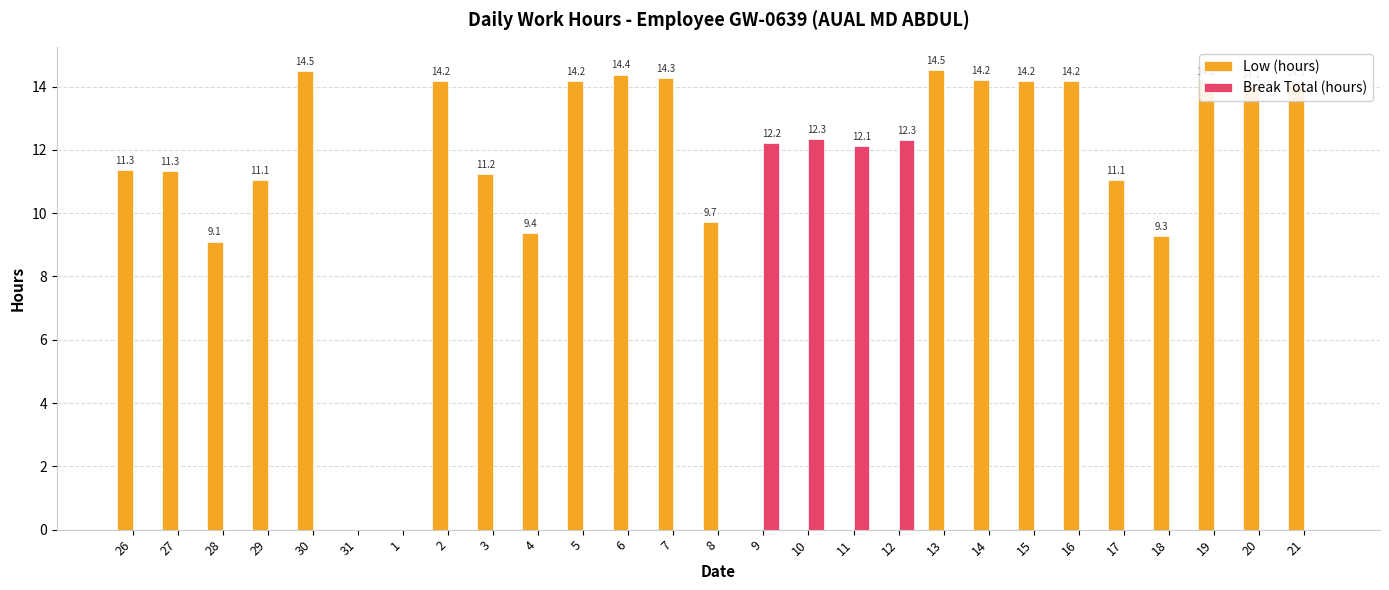

What is the sum of the Low (hours) values at 19 and 8?

23.9